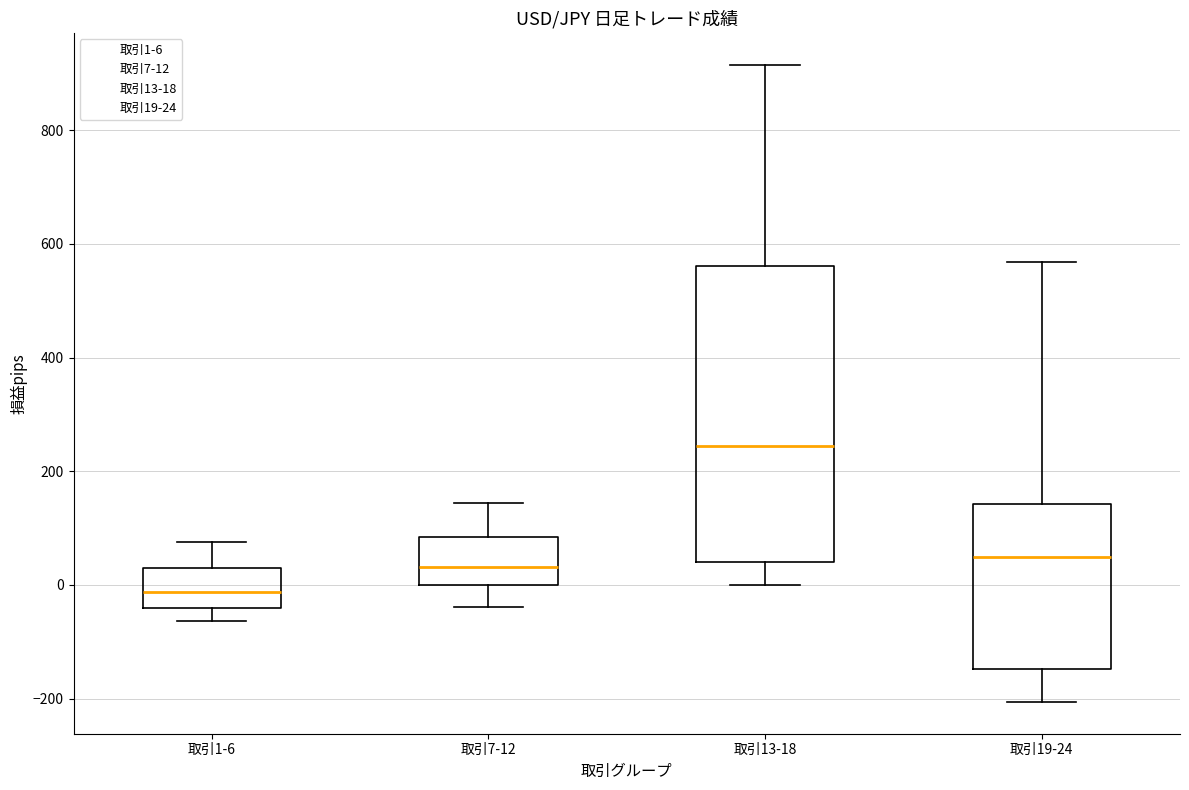

Which box is the tallest, from its lower edge to its upper edge?

取引13-18